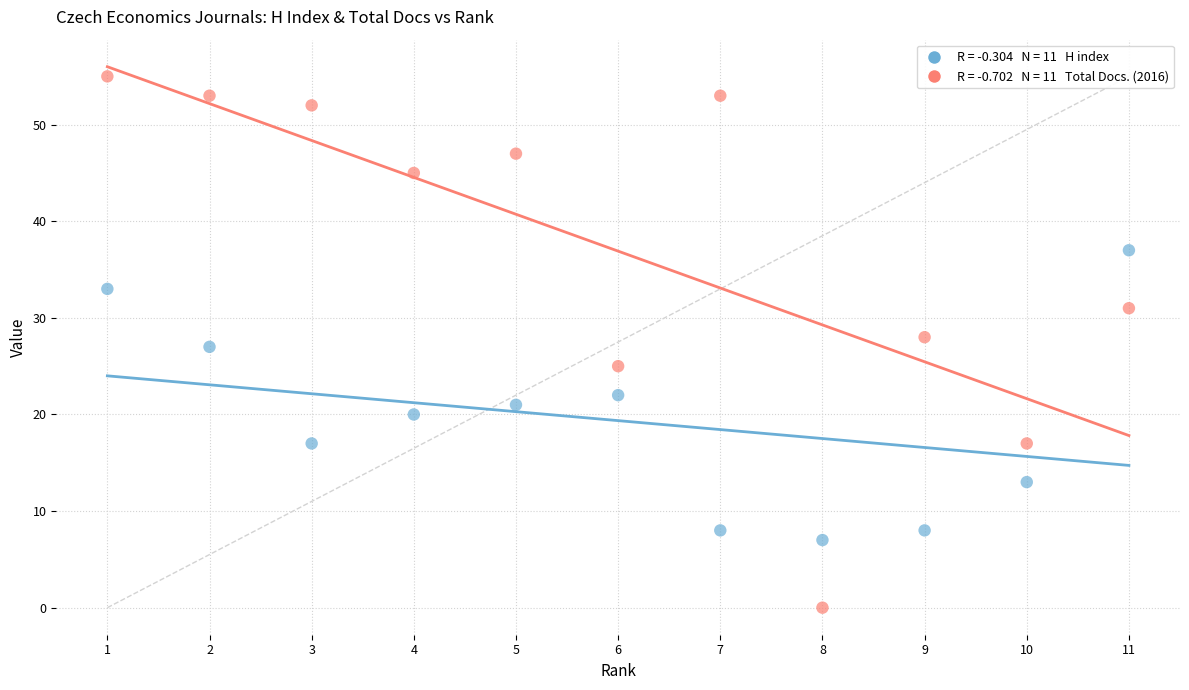

Across all data points, what is the range of X values (max minus min)?

10